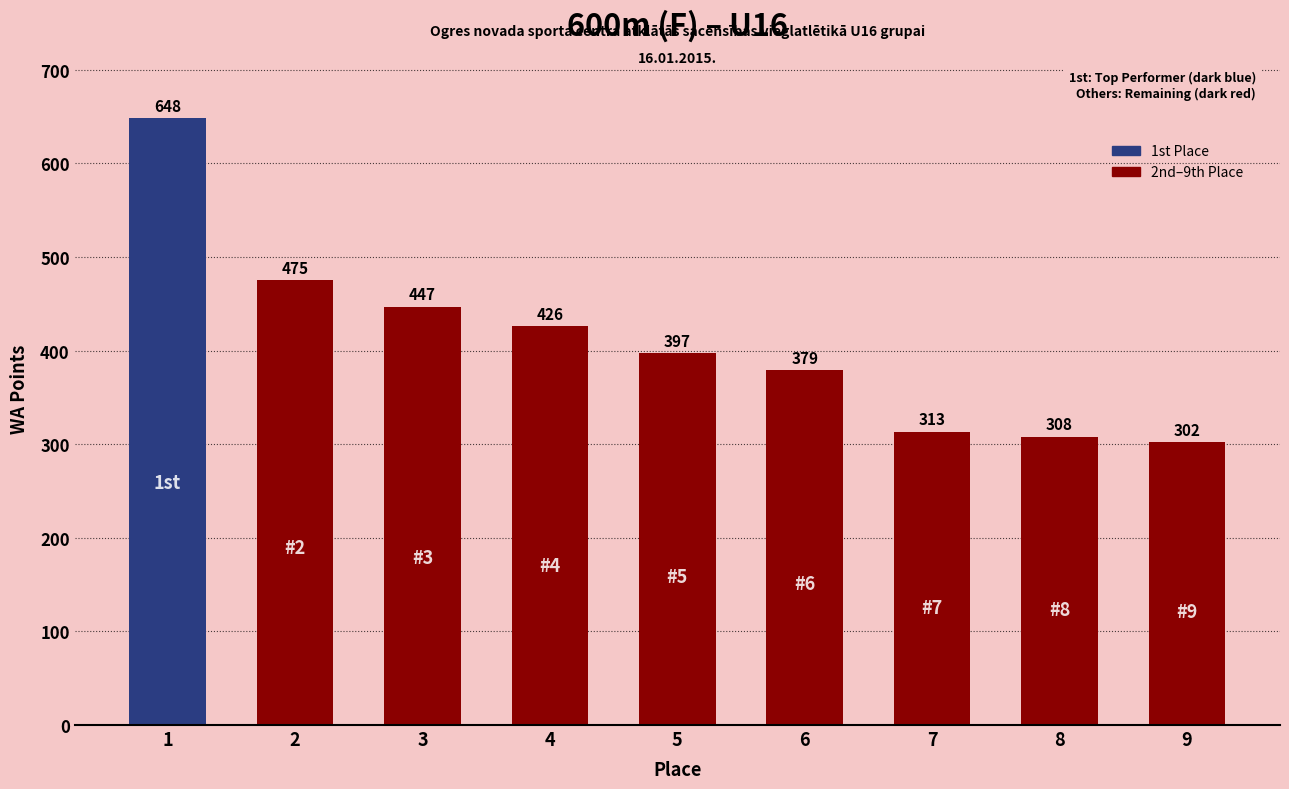

The chart shows a value of 447 at 3. True or false?

True